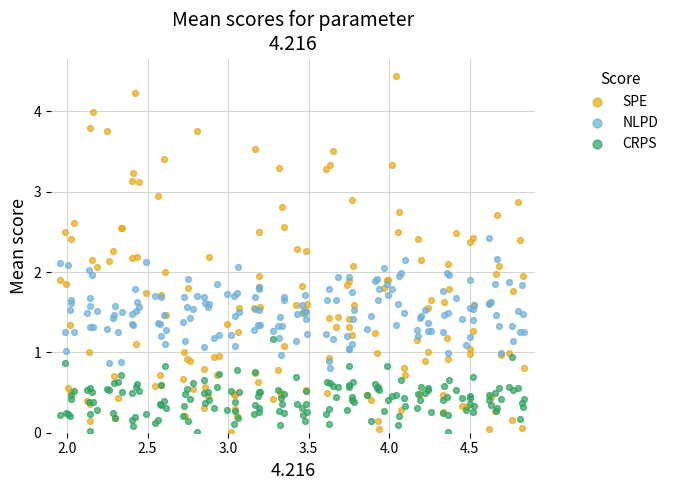

What are all the series names shown in the legend?

SPE, NLPD, CRPS